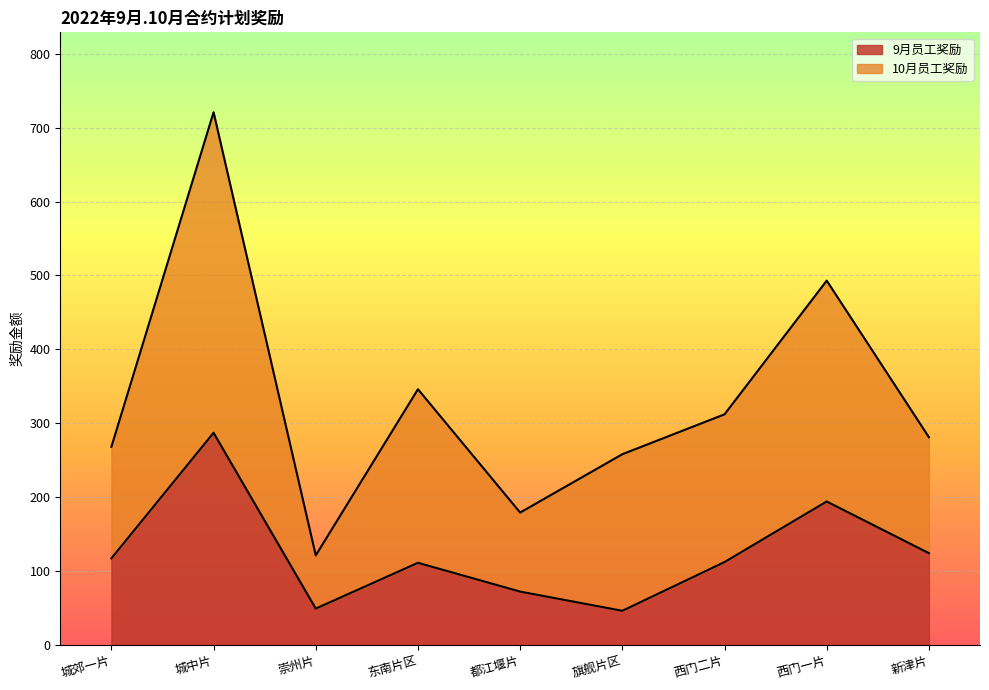

At which category does the chart reach its peak across all series?

城中片